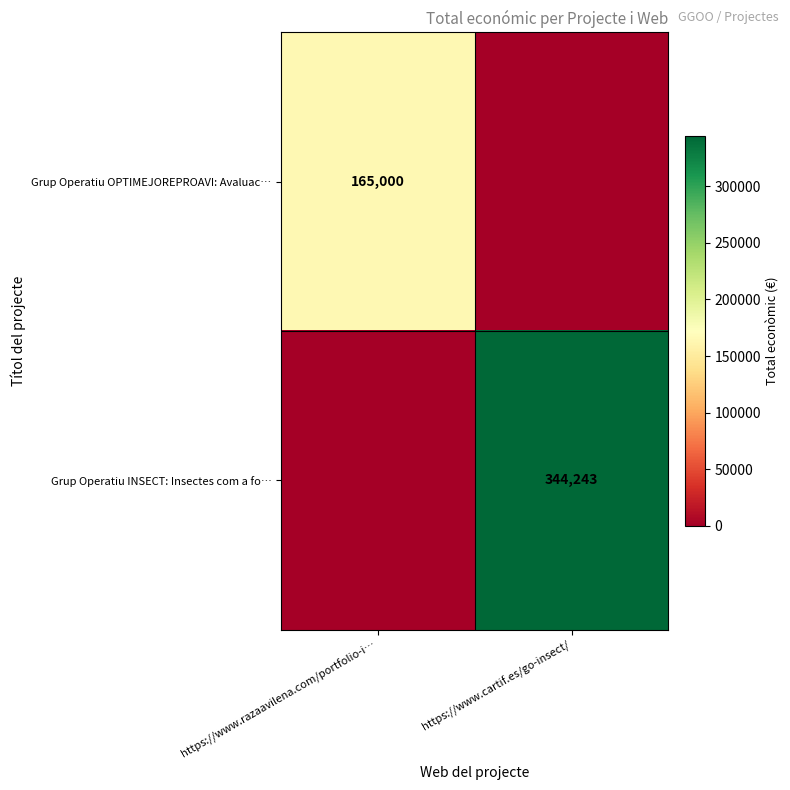

The value of Grup Operatiu INSECT: Insectes com a fo… at https://www.cartif.es/go-insect/ is 344243. True or false?

True